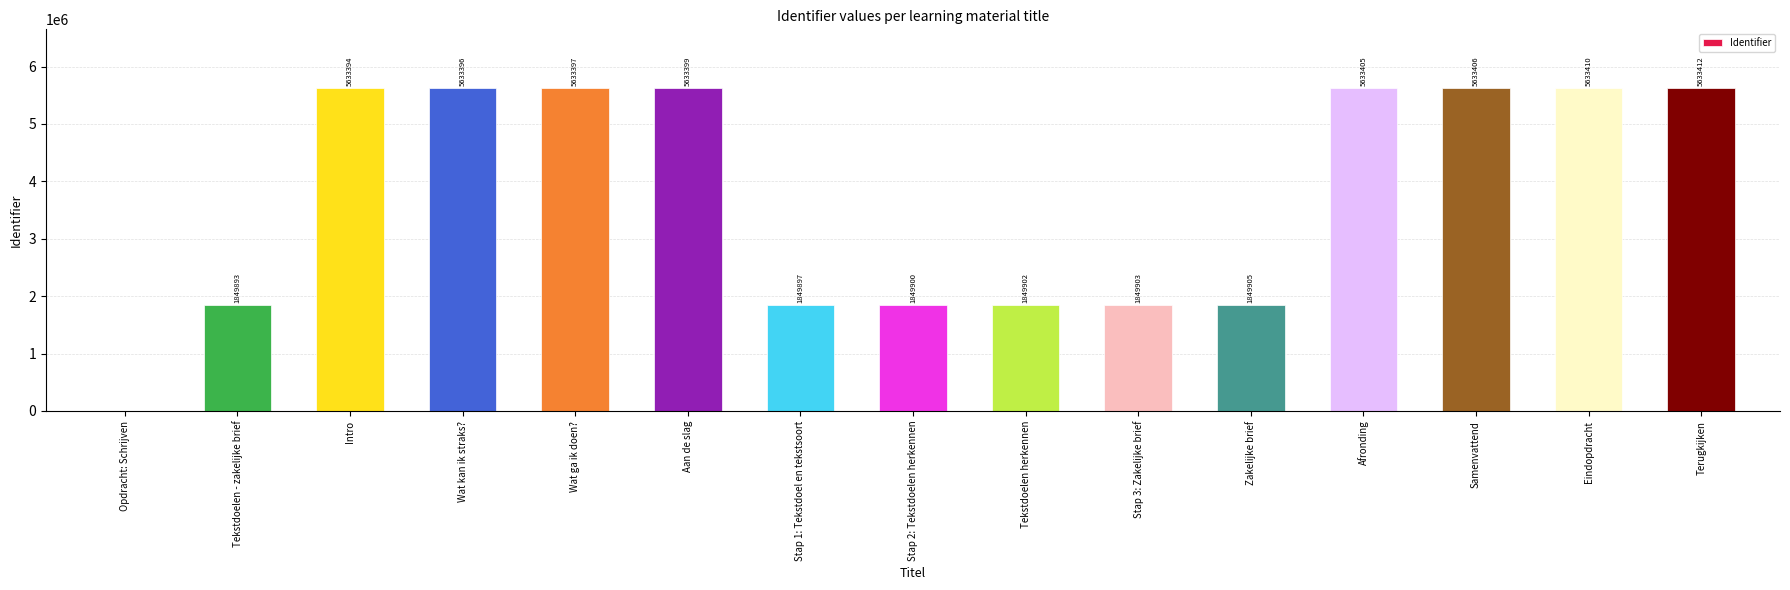

Reading right to left, what are all the values shown in this chart?

5633412	5633410	5633406	5633405	1849905	1849903	1849902	1849900	1849897	5633399	5633397	5633396	5633394	1849893	0